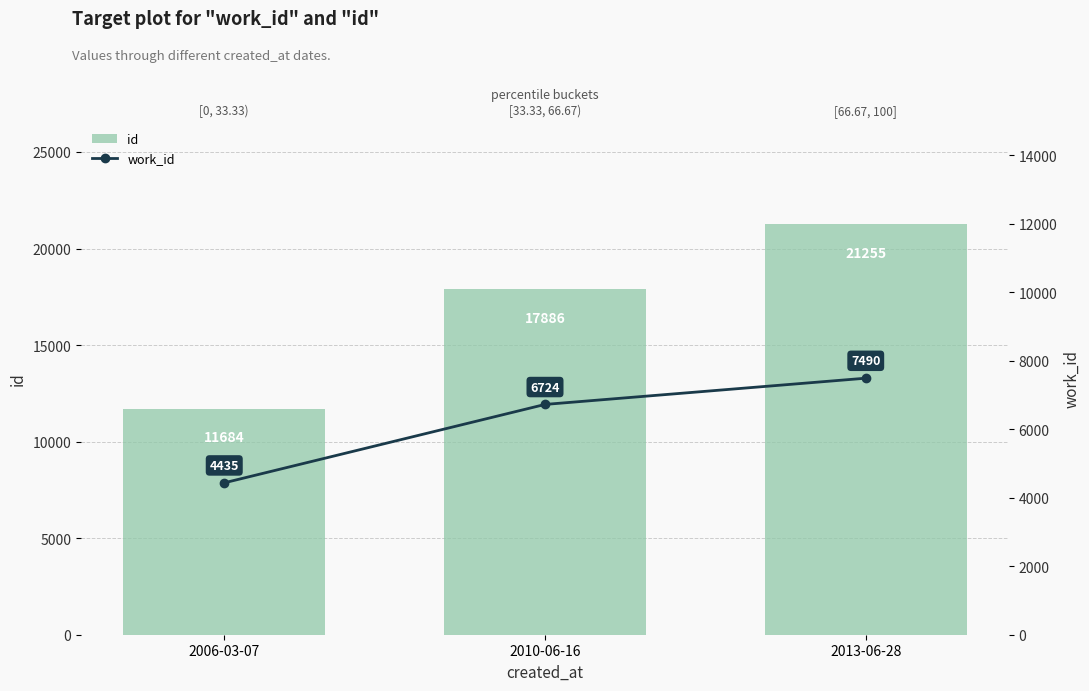

Does the chart contain any negative values?

No